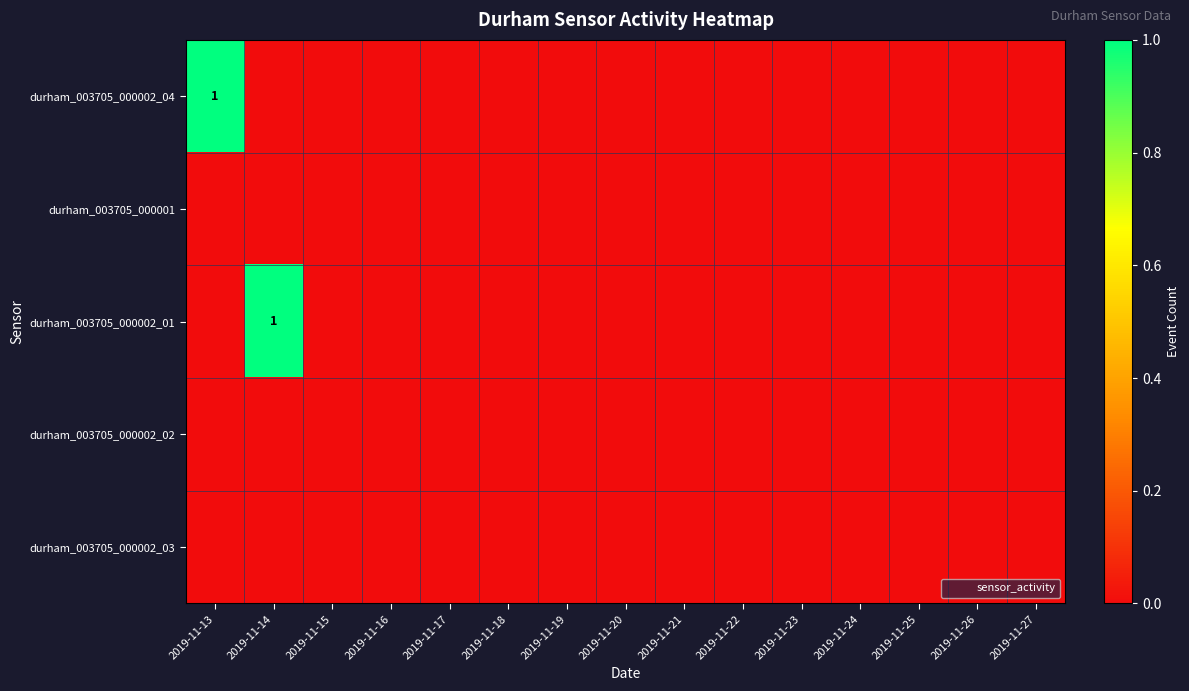

At which category is the sum across all series the highest?

2019-11-13